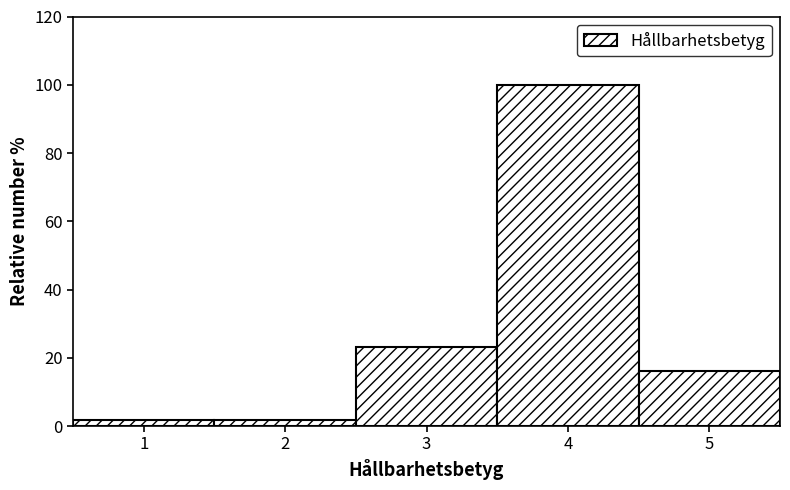

How tall is the bar that spans 3.5 to 4.5 on the x-axis? The values are not printed on the chart, so give them approximately, as read against the axis.

100